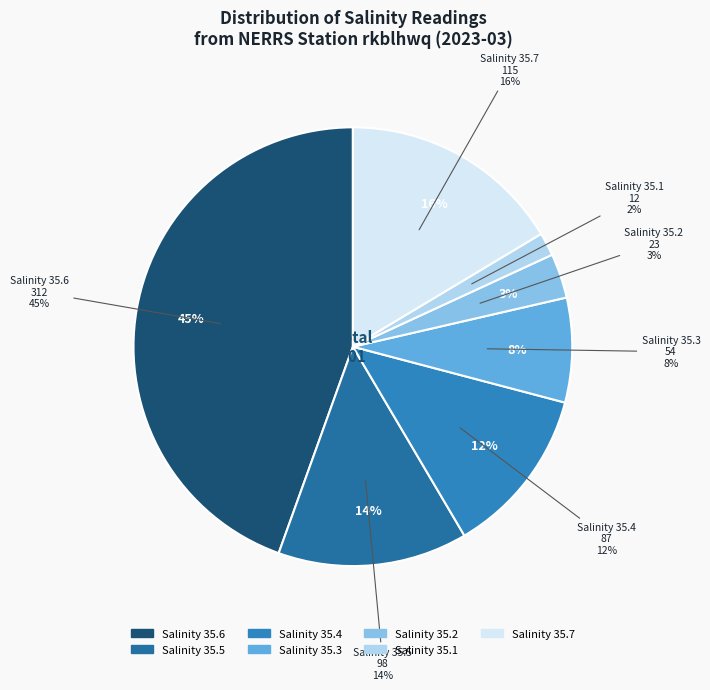

Count the number of slices in the pie.

7